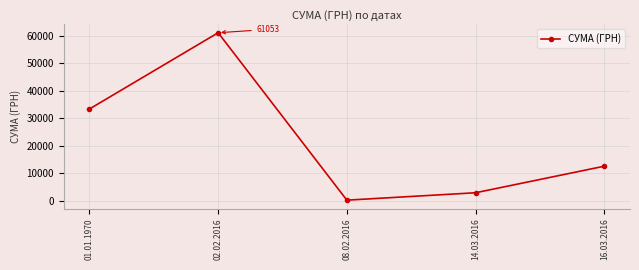

Reading left to right, extract all data points from this chart.

01.01.1970=33302.8	02.02.2016=61053.1	08.02.2016=135.7	14.03.2016=2830.2	16.03.2016=12488.9